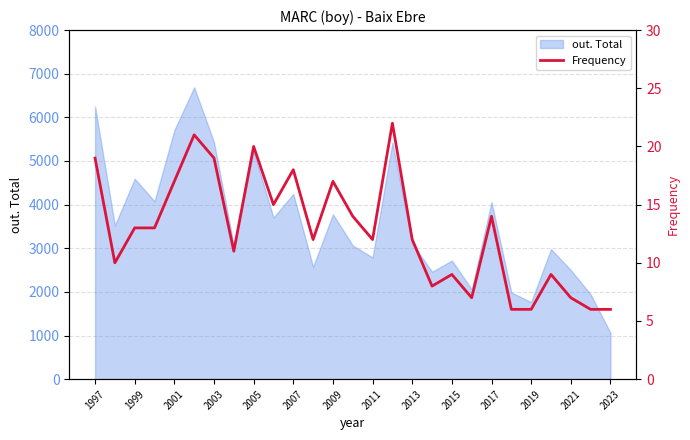

What is the sum of all values?

343